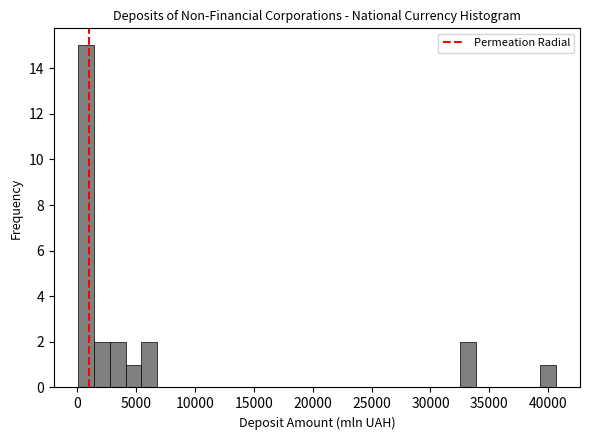

Read against the x-axis, roughly where is the centre of the tallest bar?

500